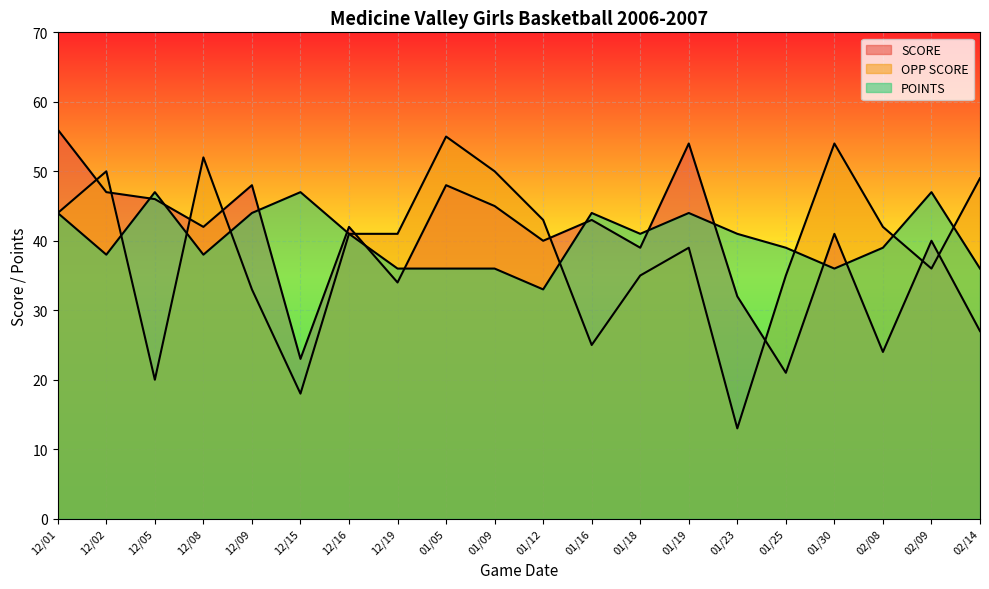

Rank the series by their maximum value, from lowest to highest.

POINTS, OPP SCORE, SCORE